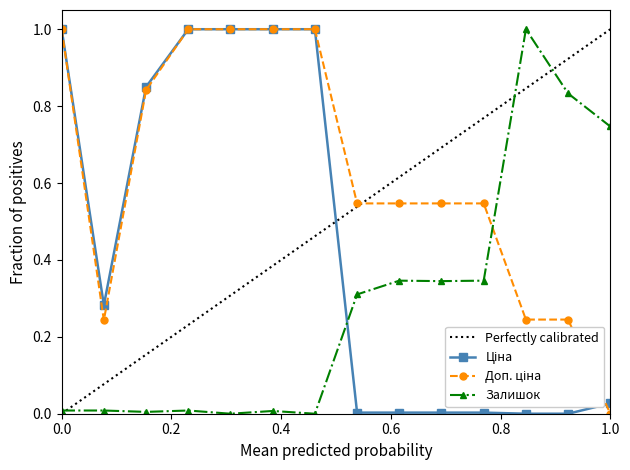

What is the difference between the second highest and minimum values in the Доп. ціна series?

1.0